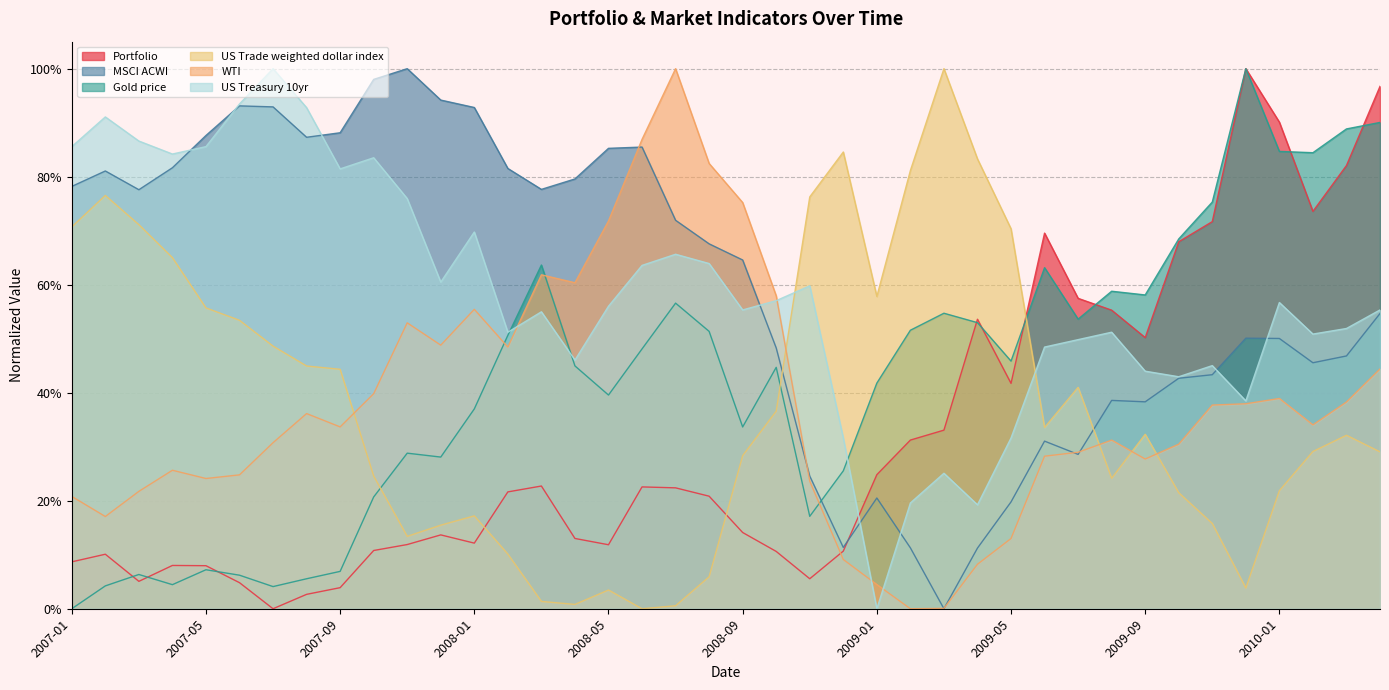

What are all the series names shown in the legend?

Portfolio, MSCI ACWI, Gold price, US Trade weighted dollar index, WTI, US Treasury 10yr